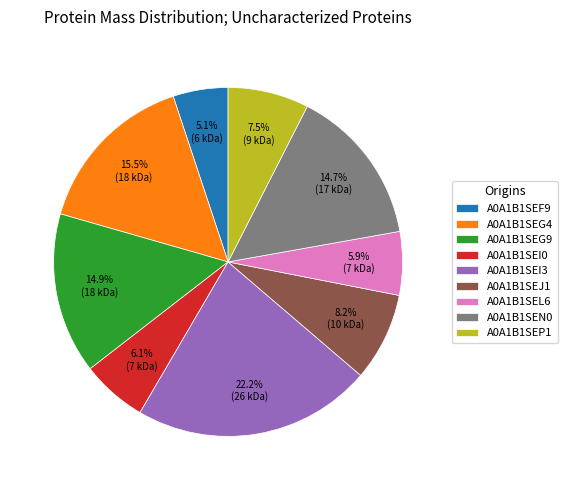

Between A0A1B1SEF9 and A0A1B1SEP1, which is larger?

A0A1B1SEP1